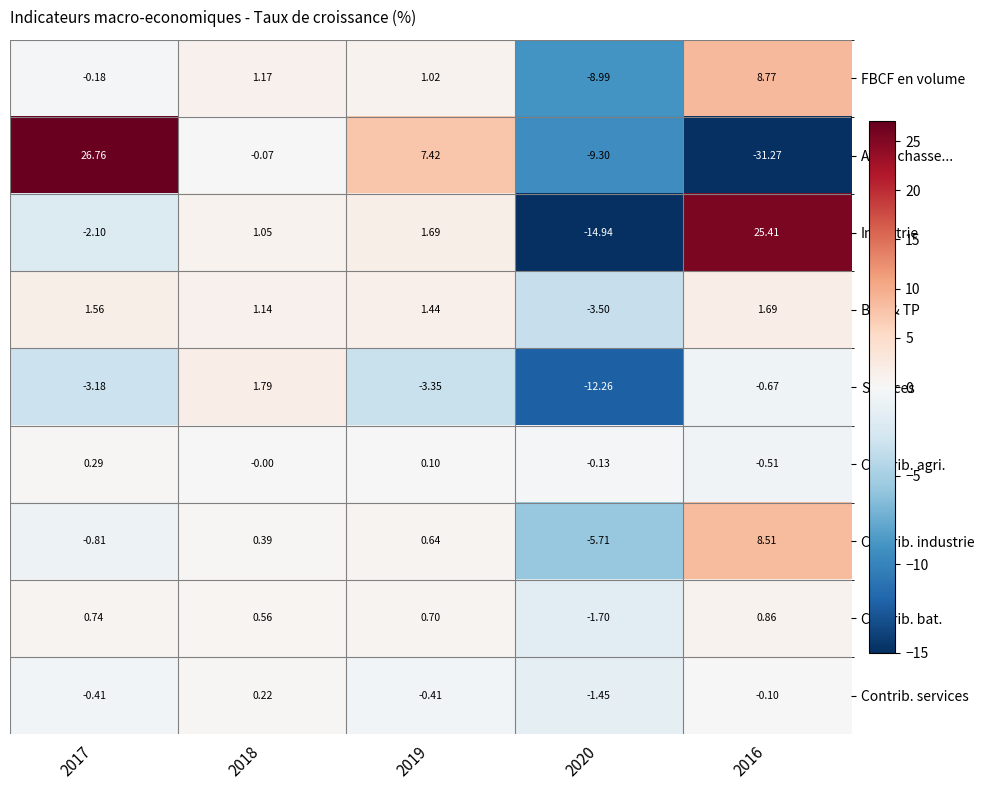

At 2017, list the series in order from largest to smallest.

Agri., chasse..., Bat. & TP, Contrib. bat., Contrib. agri., FBCF en volume, Contrib. services, Contrib. industrie, Industrie, Services